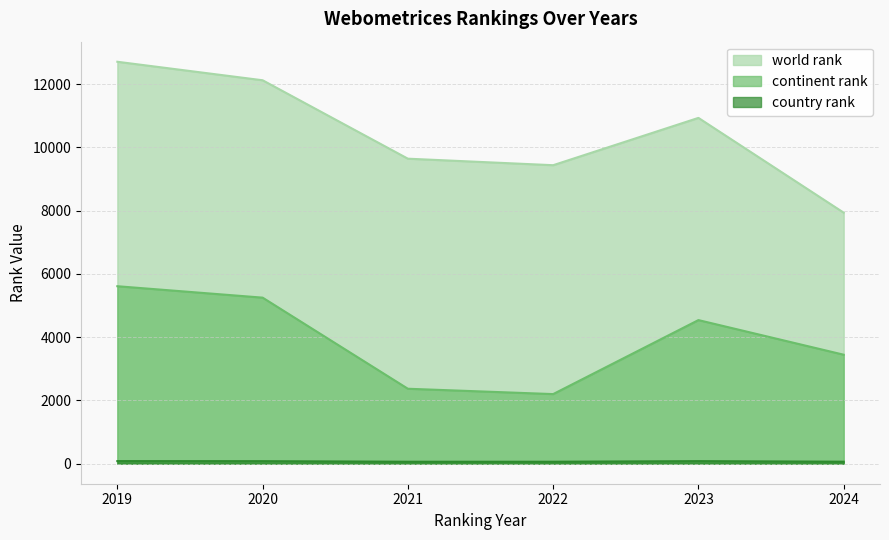

At how many categories does at least one series exceed 11010?

2